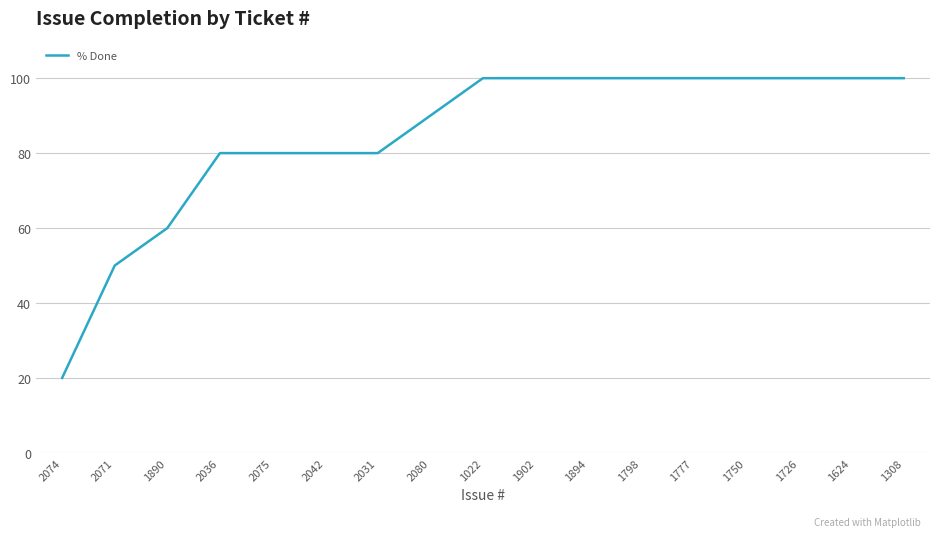

What is the difference between the values at 2036 and 1726?

20